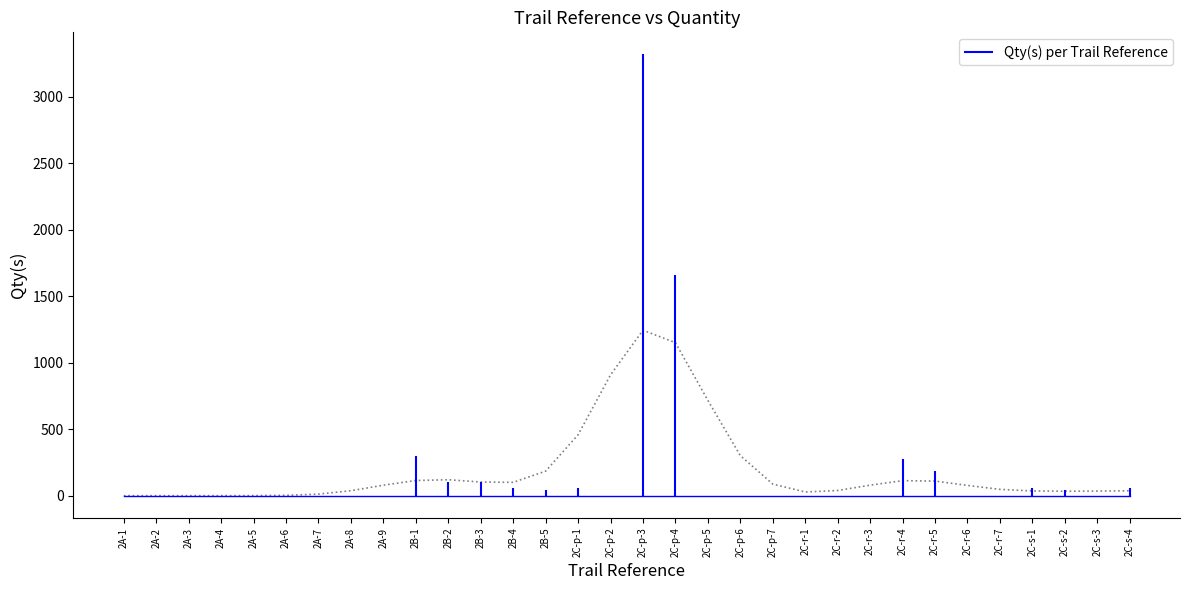

Count the number of values greater than 1.

13